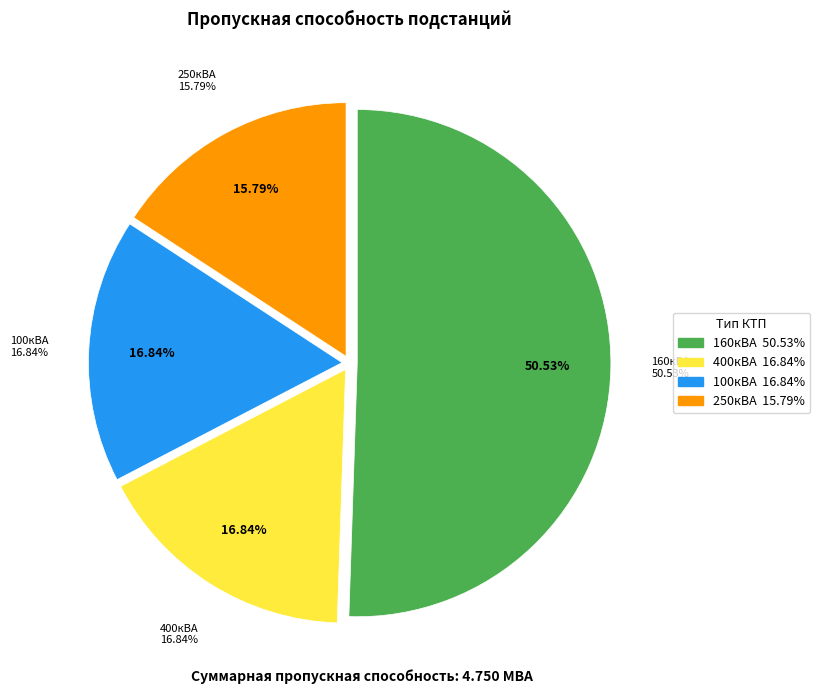

True or false: КТП 1-3/100кВА accounts for 1% of the total.

False